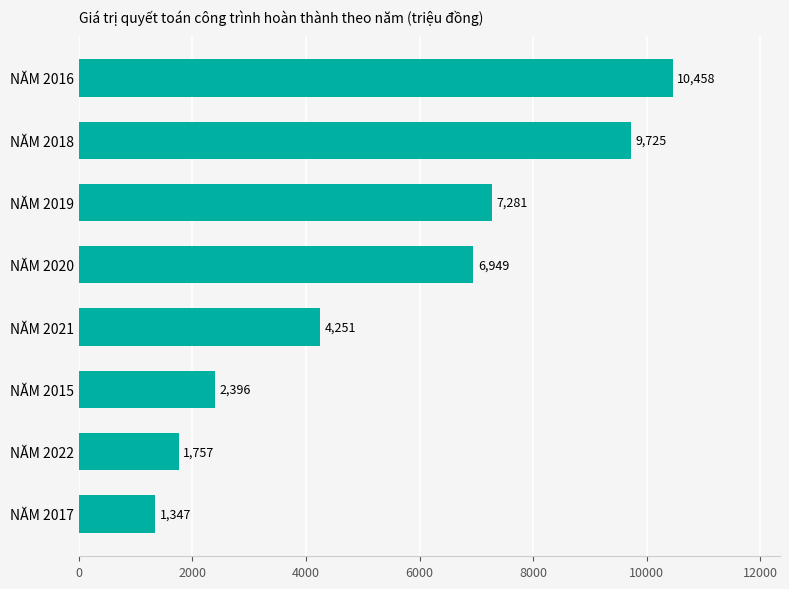

Is it true that the value at NĂM 2022 is 2544.6?

False